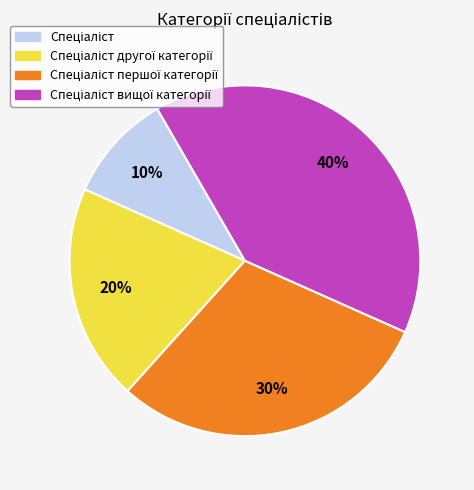

Is there any slice that represents more than half of the pie?

No